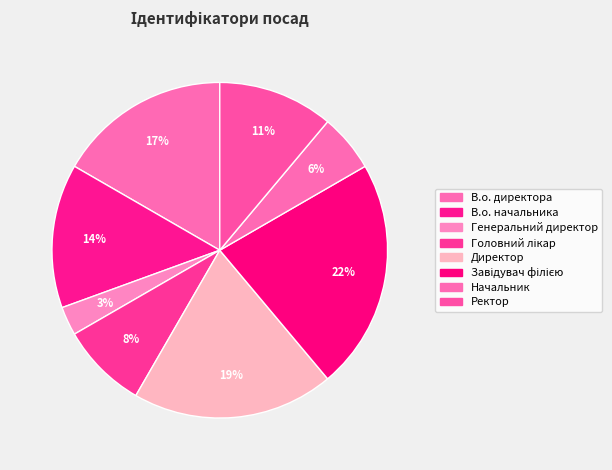

To the nearest percent, what percentage of the pie is В.о. начальника?

14%